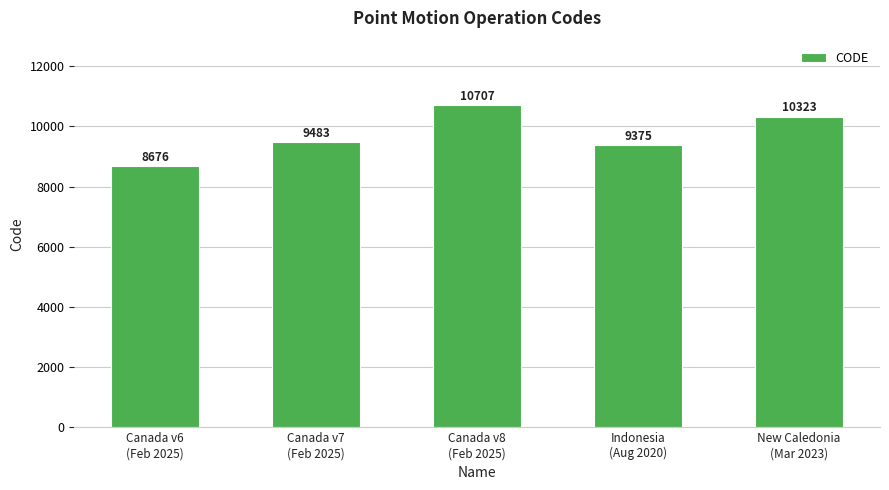

How many bars are there in total?

5